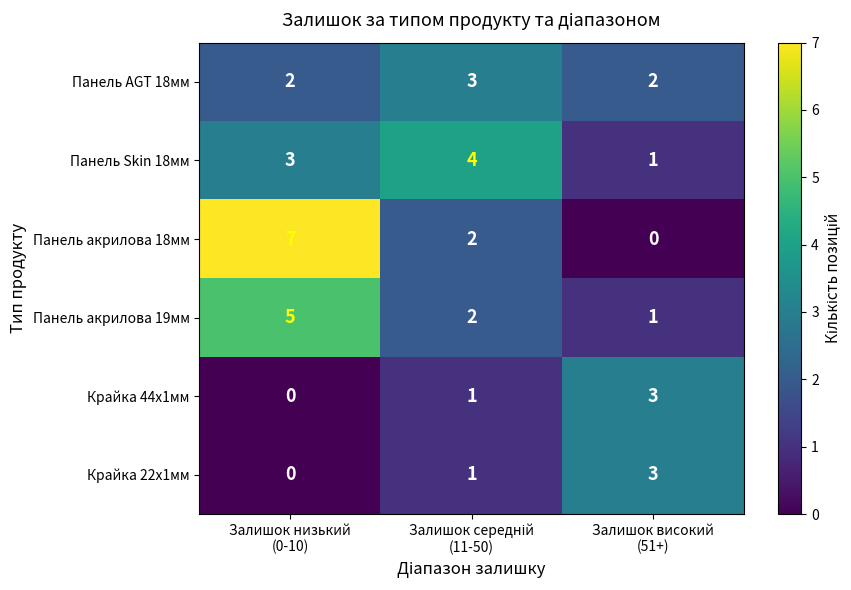

What is the difference between the highest and lowest values at Залишок низький
(0-10)?

7